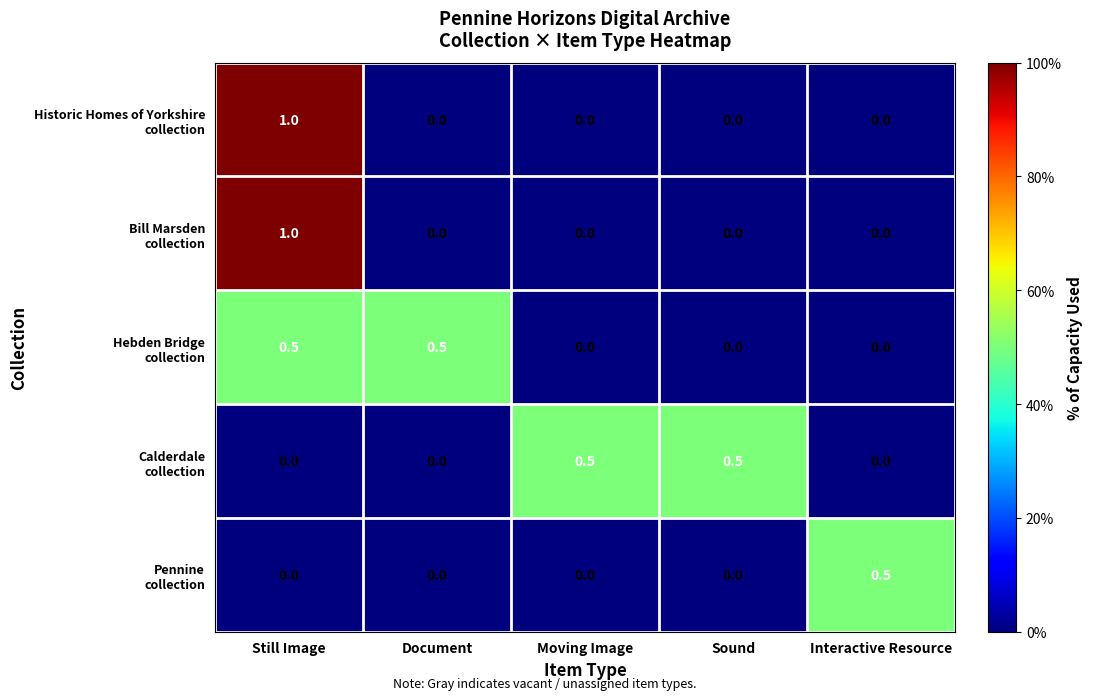

At which category is the sum across all series the highest?

Still Image